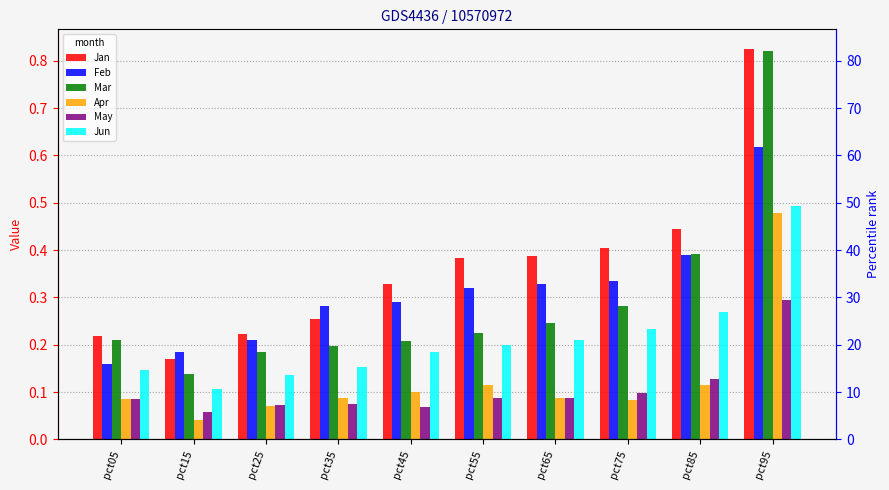

Which category has the lowest value across all series?

pct15